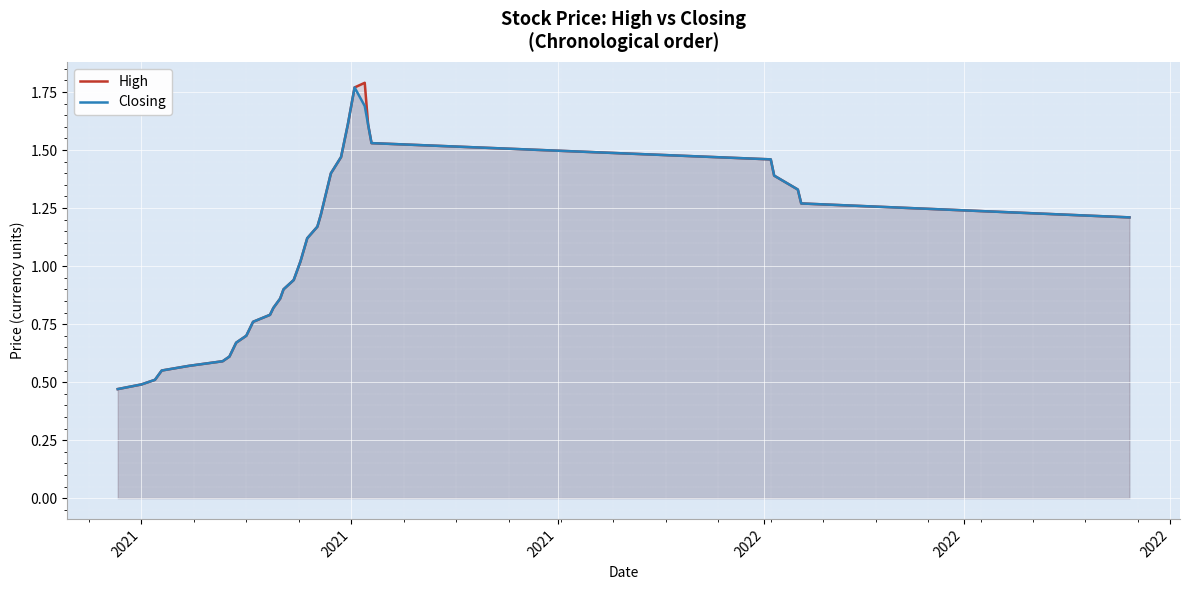

True or false: High has more than 0 interior local peaks.

True